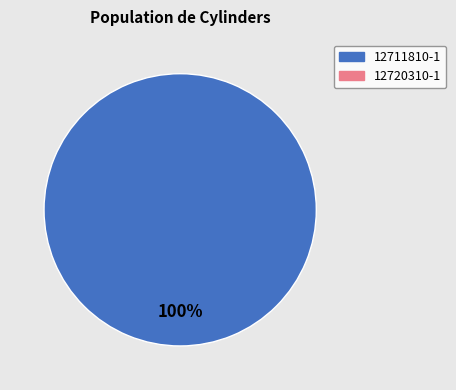

Is there a majority slice in this chart?

Yes